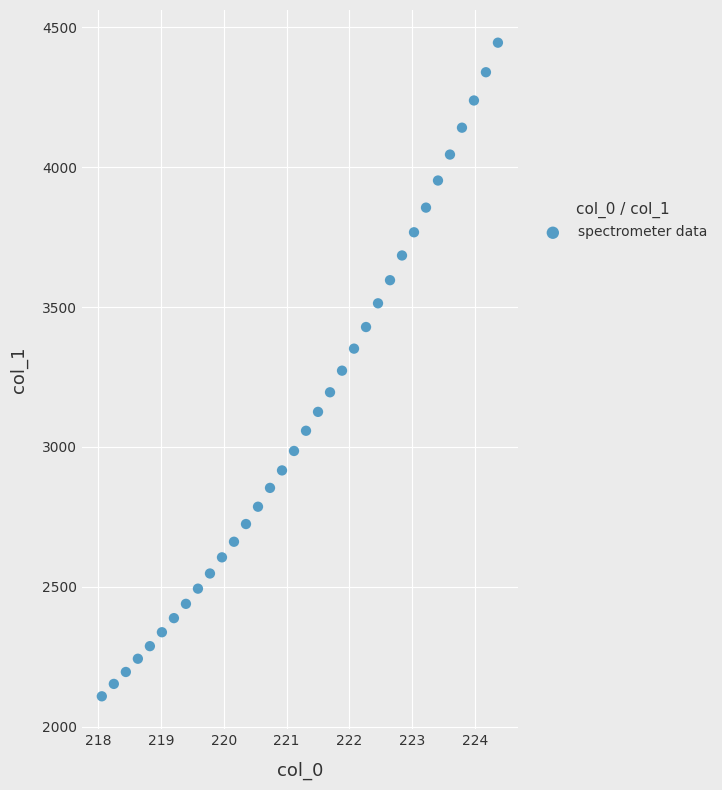

What is the range of X values (max minus min)?

6.3